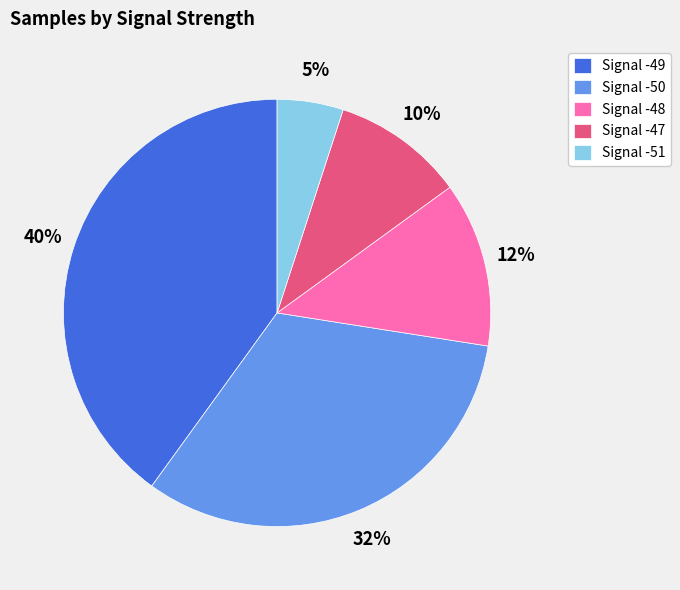

Does Signal -49 represent more than half of the total?

No